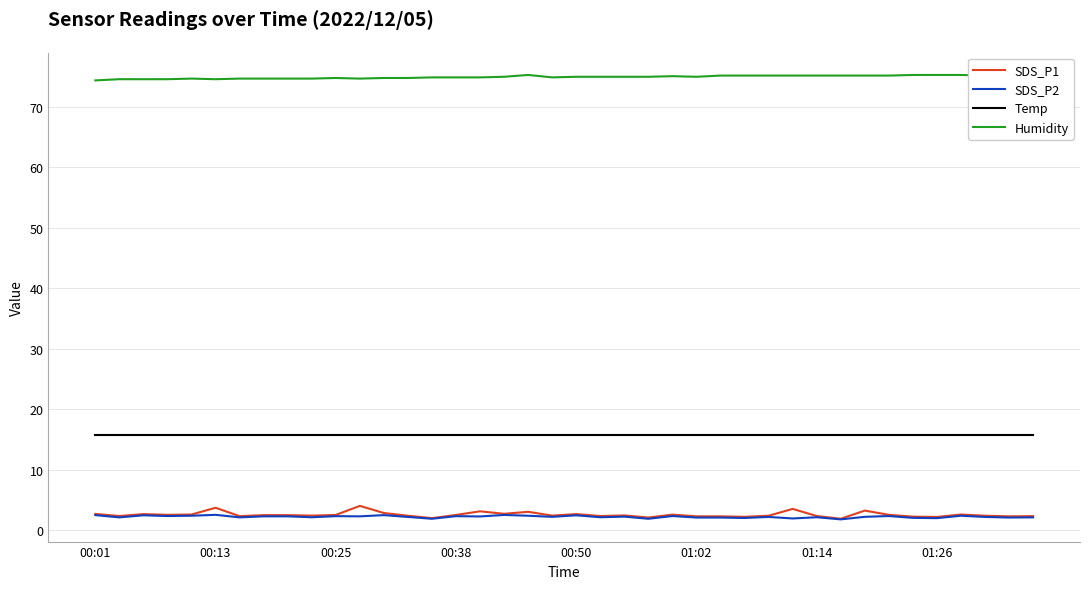

Which series has the largest total across all categories?

Humidity